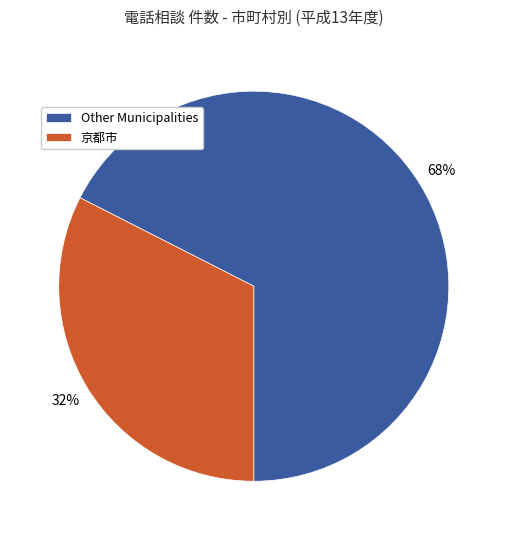

What is the largest slice in the pie chart?

Other Municipalities